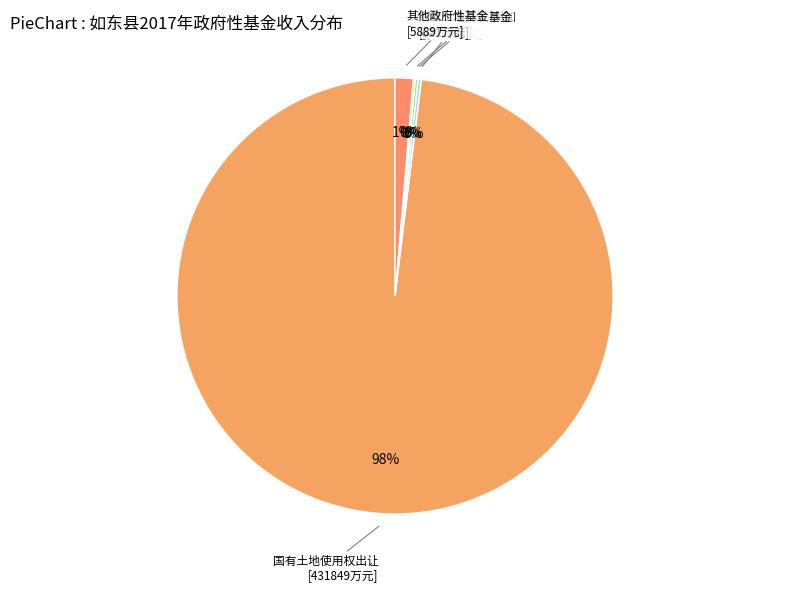

To the nearest percent, what is the average slice percentage?

20%